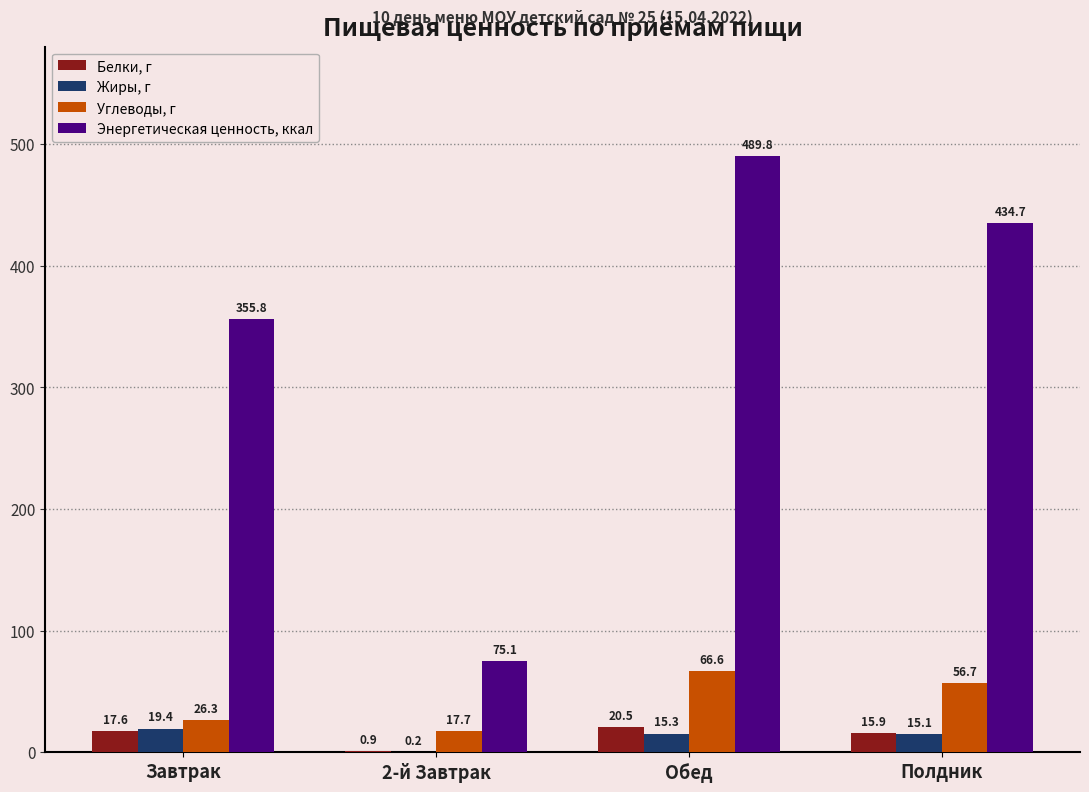

How many data points in Углеводы, г are above 56?

2